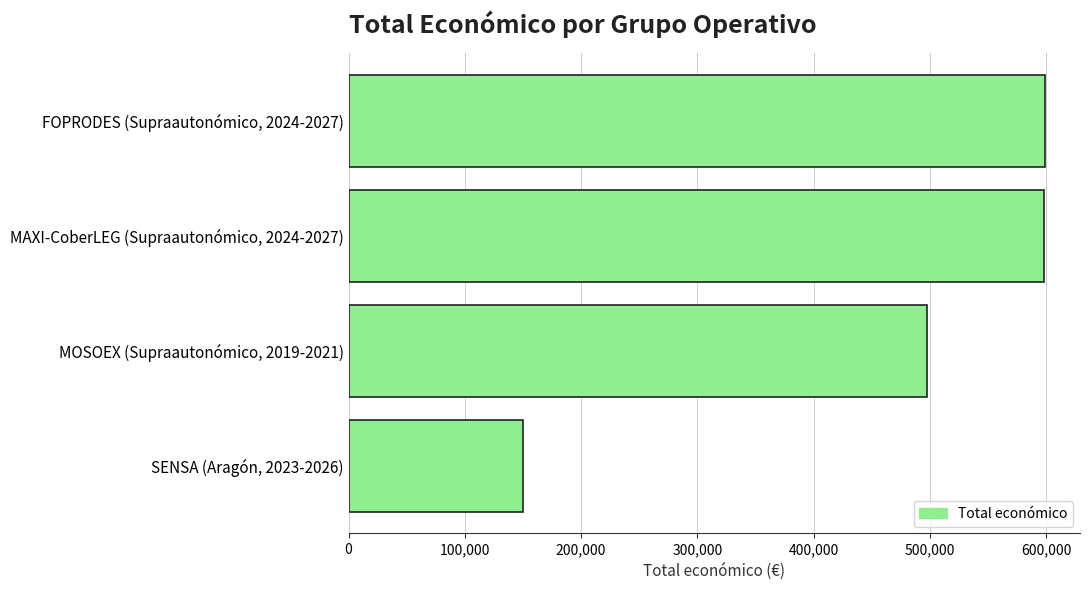

What is the difference between the maximum and minimum values?

449211